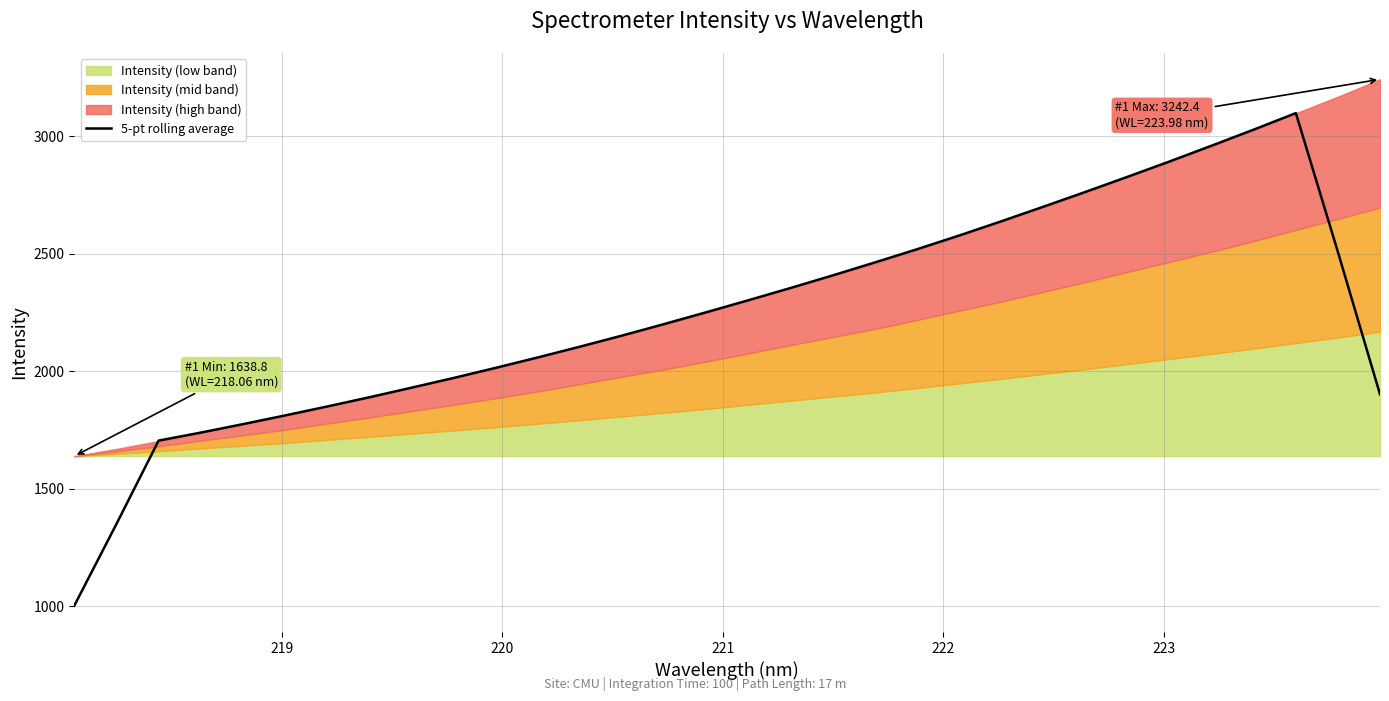

What is the sum of all values?

71751.3